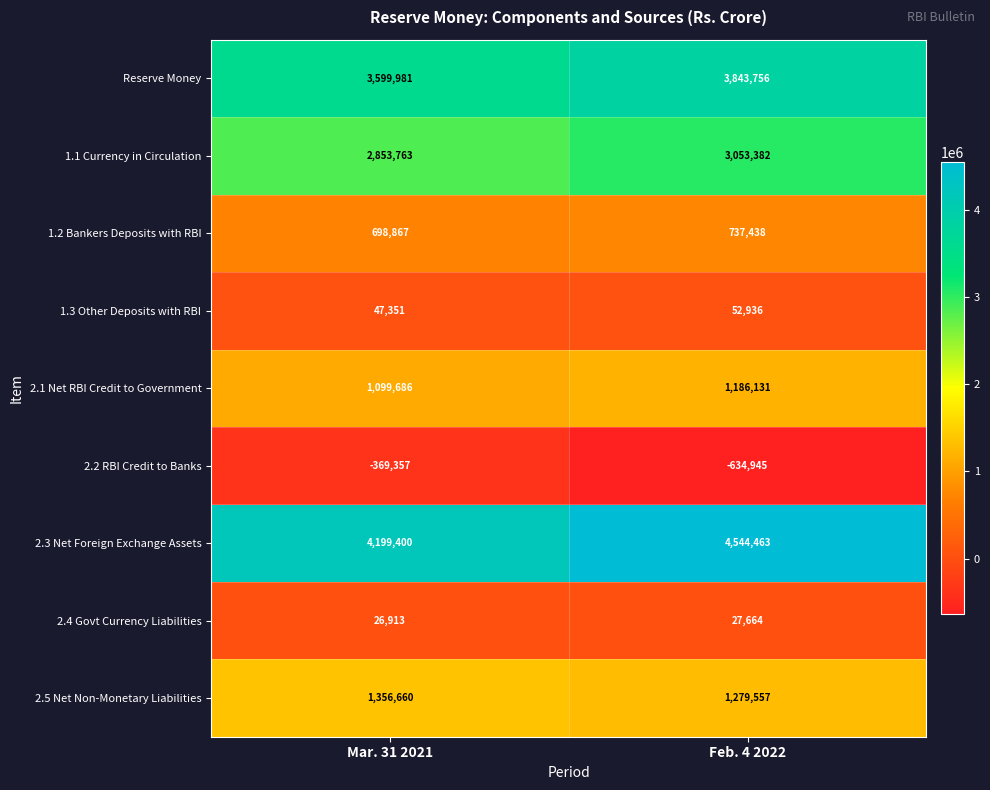

Between Mar. 31 2021 and Feb. 4 2022, which series saw the biggest shift?

2.3 Net Foreign Exchange Assets